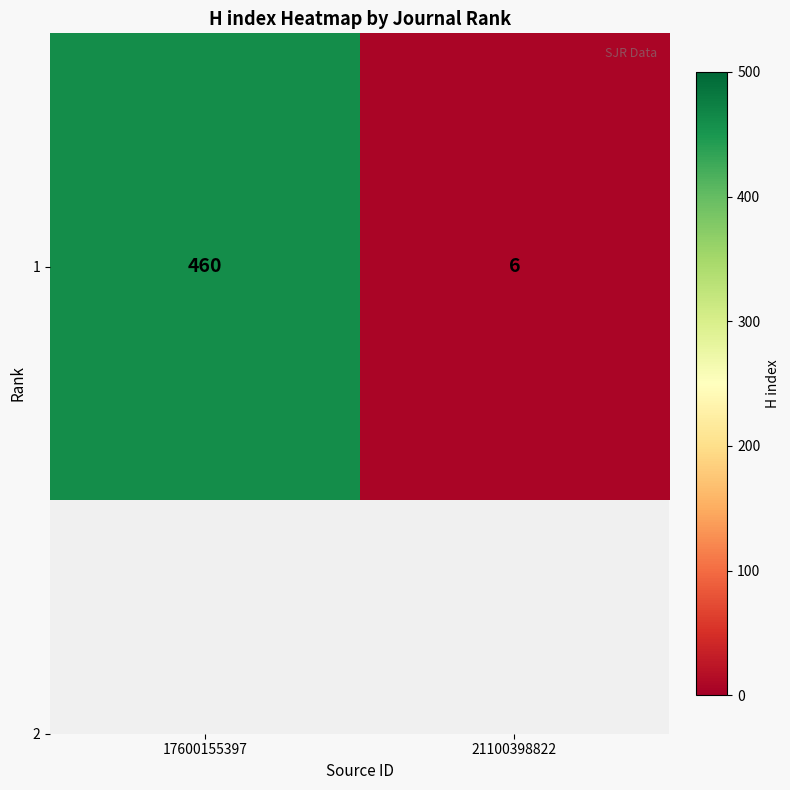

What is the greatest value displayed?

460